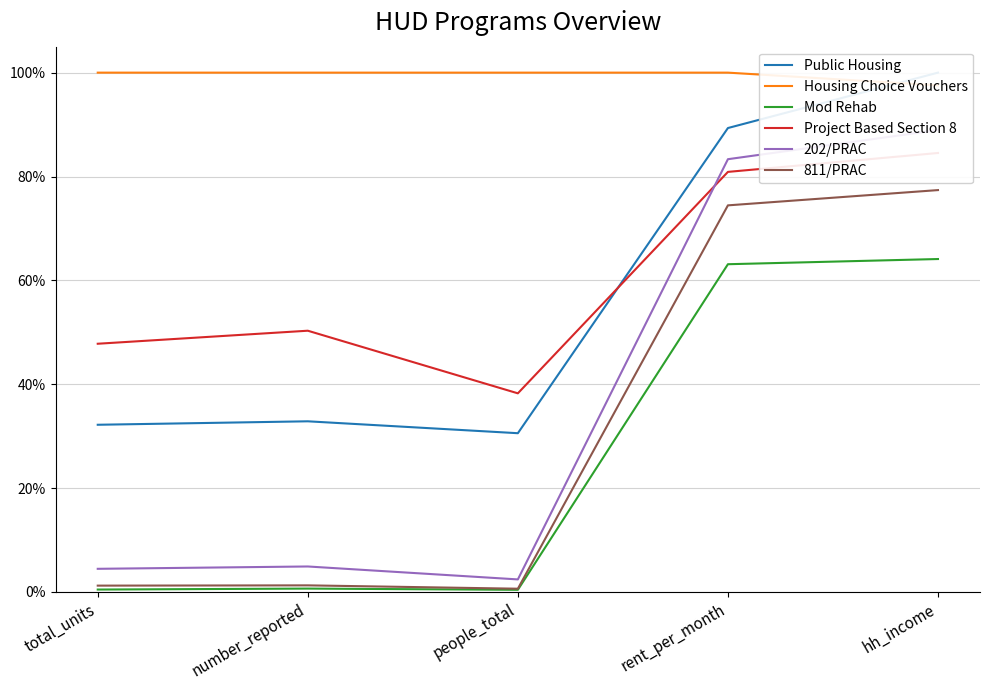

Is the value of Housing Choice Vouchers at people_total greater than the value of Project Based Section 8 at people_total?

Yes